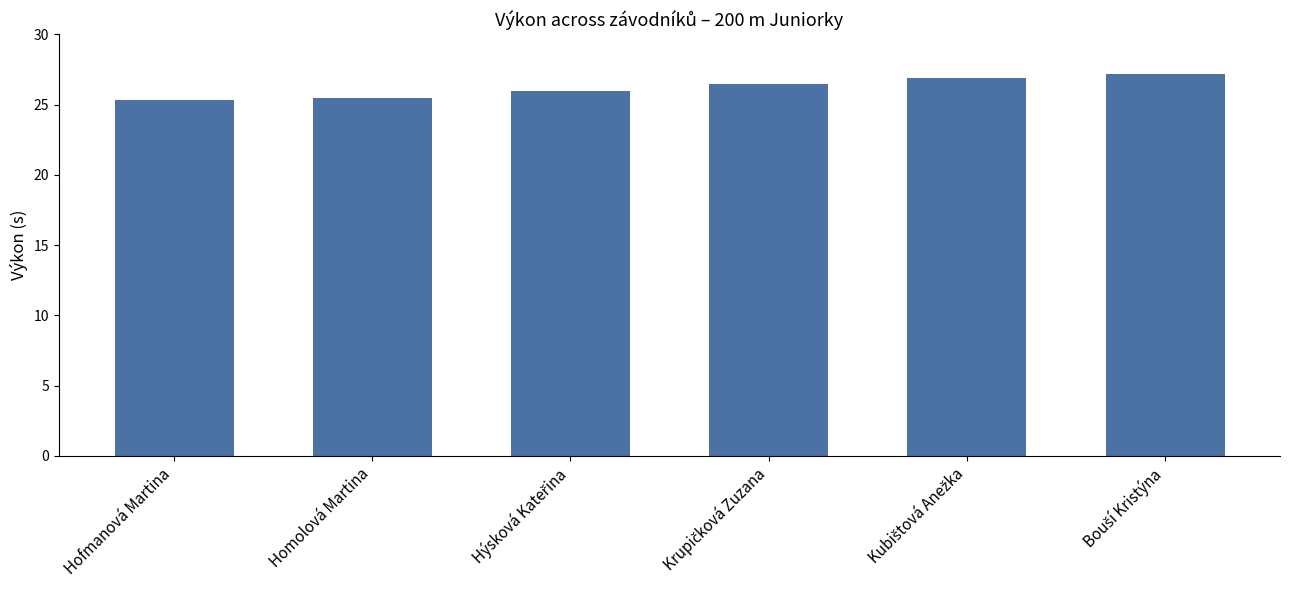

What is the label of the 5th bar from the right?

Homolová Martina